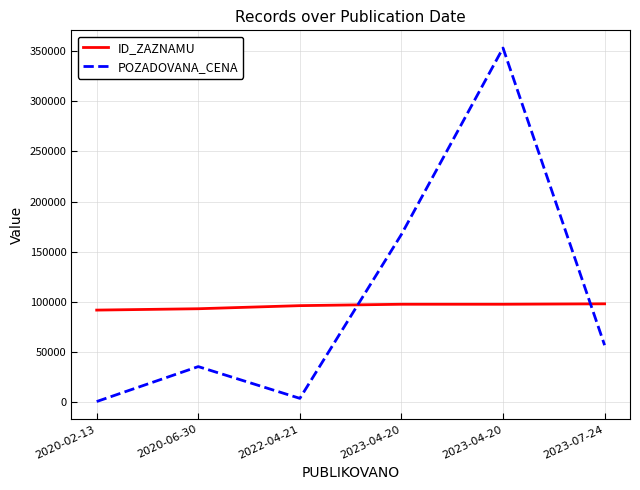

Is this an area chart (filled region under the line)?

No